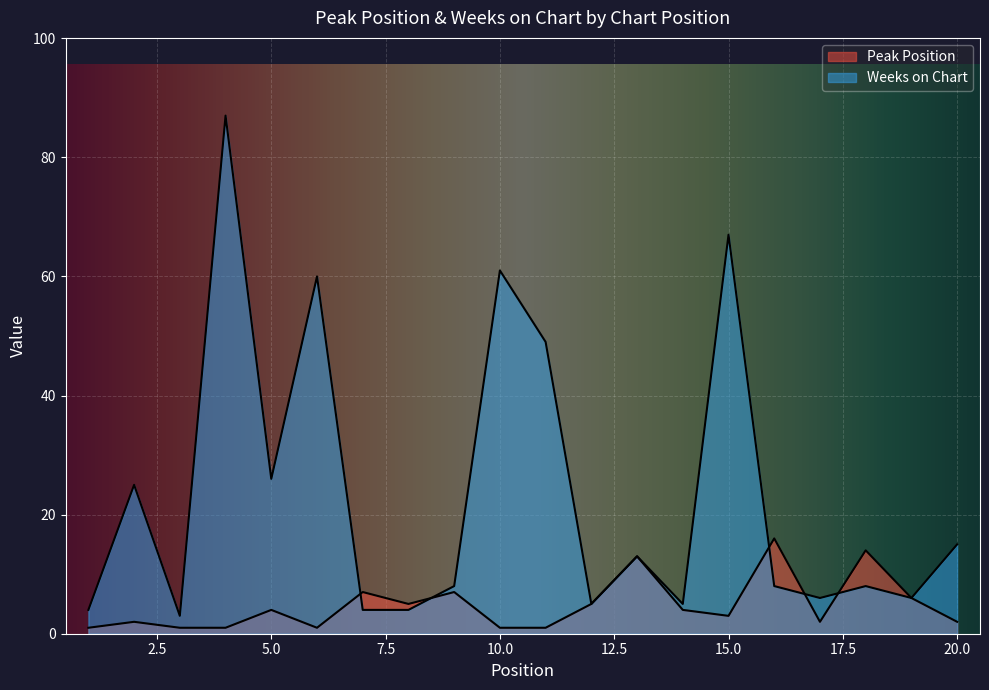

True or false: Peak Position has more than 0 points higher than both neighbors.

True